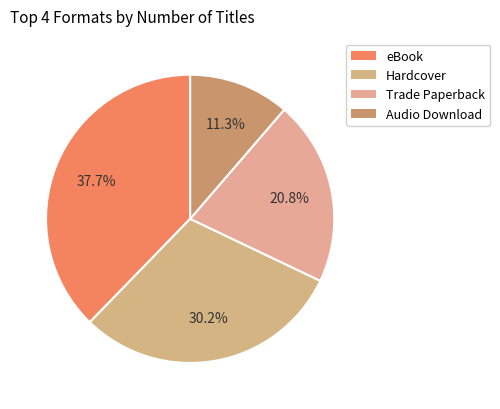

The Audio Download slice represents 11% of the pie. True or false?

True